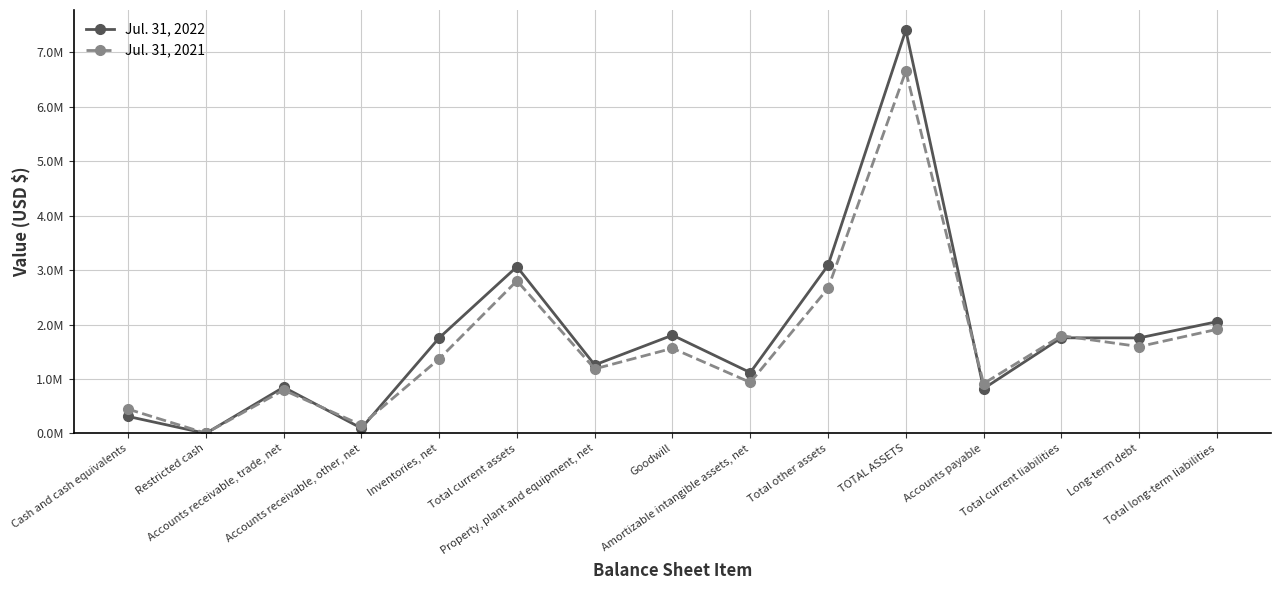

What is the sum of the Jul. 31, 2022 values at Accounts payable and Property, plant and equipment, net?

2080608